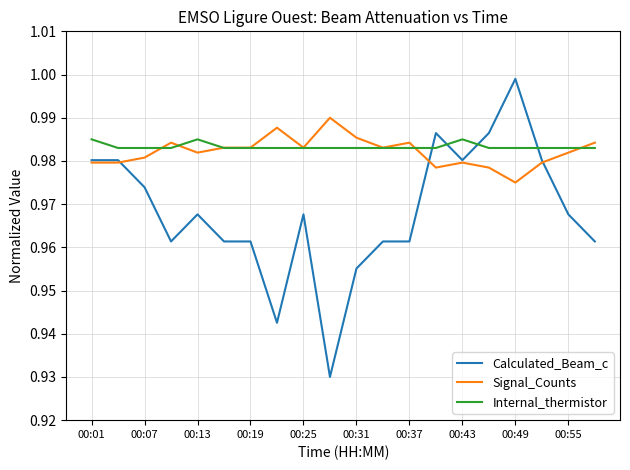

After their last crossing, which series has the higher values: Internal_thermistor or Calculated_Beam_c?

Internal_thermistor